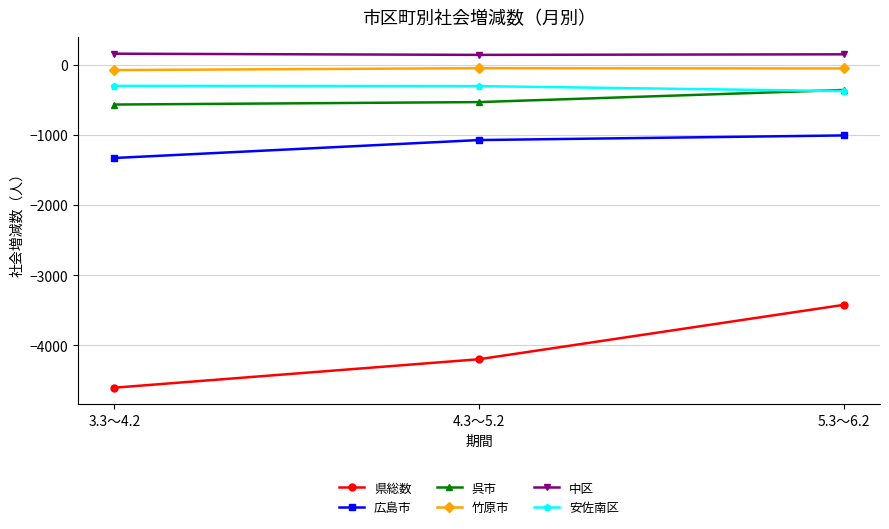

At which label is 県総数 closest to -4016?

4.3～5.2